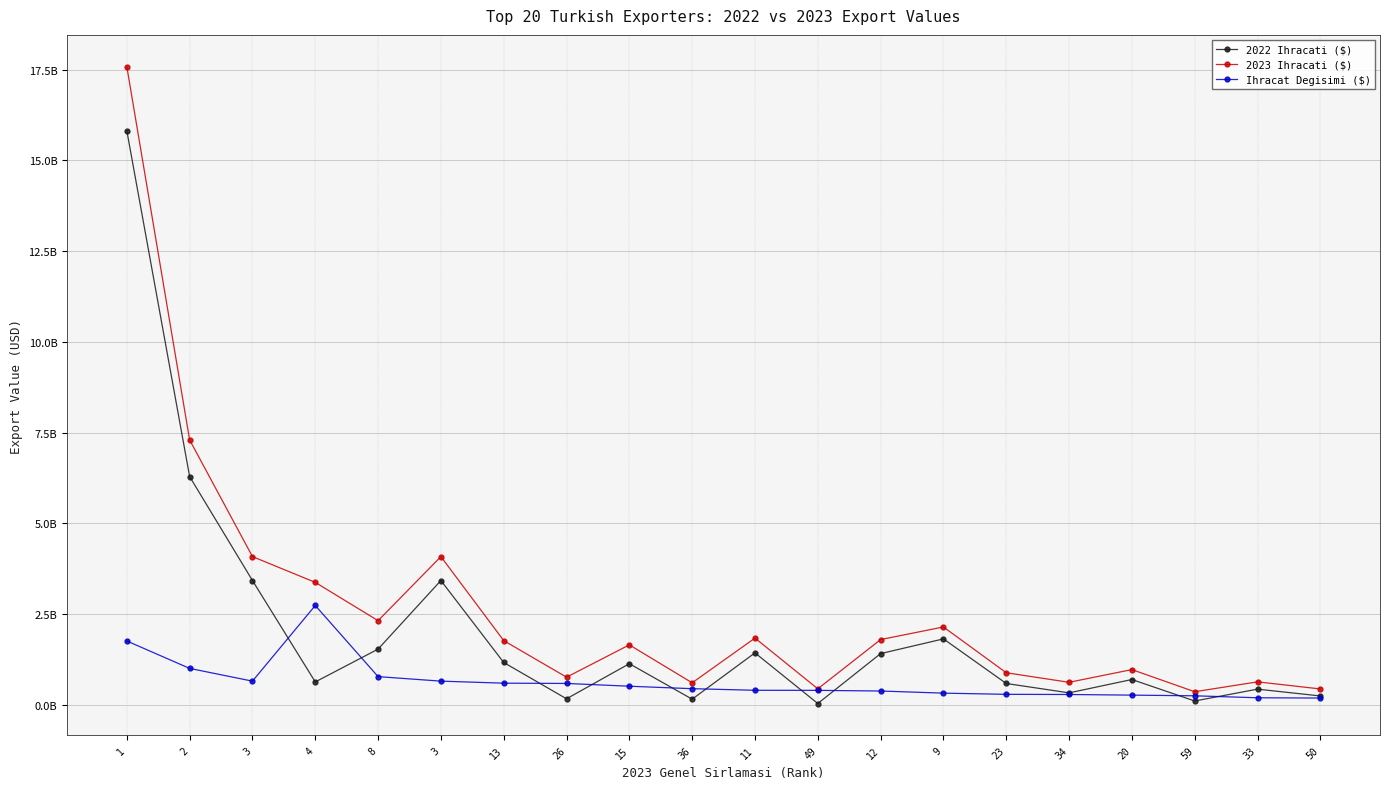

How many interior local peaks does the 2022 Ihracati ($) series have?

6